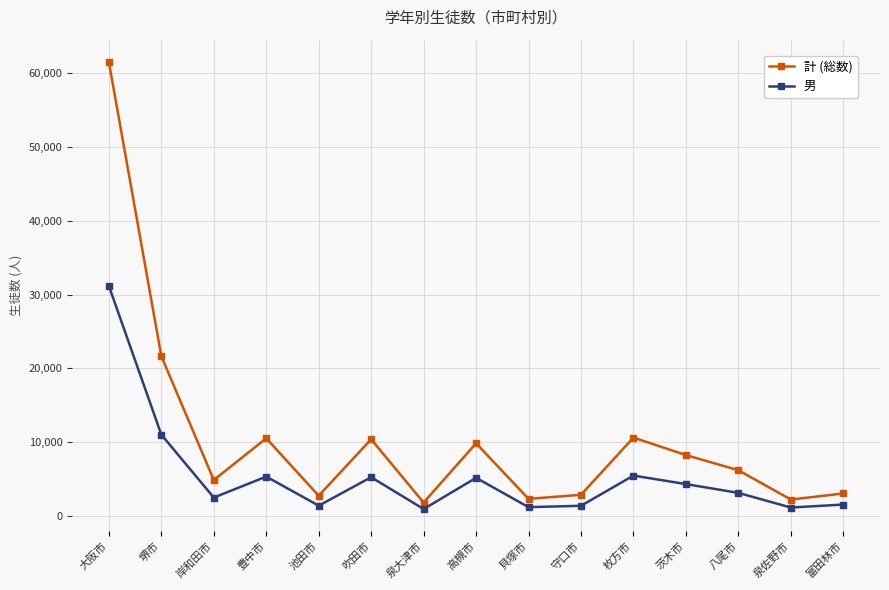

List the series in order of their peak value, lowest first.

男, 計 (総数)